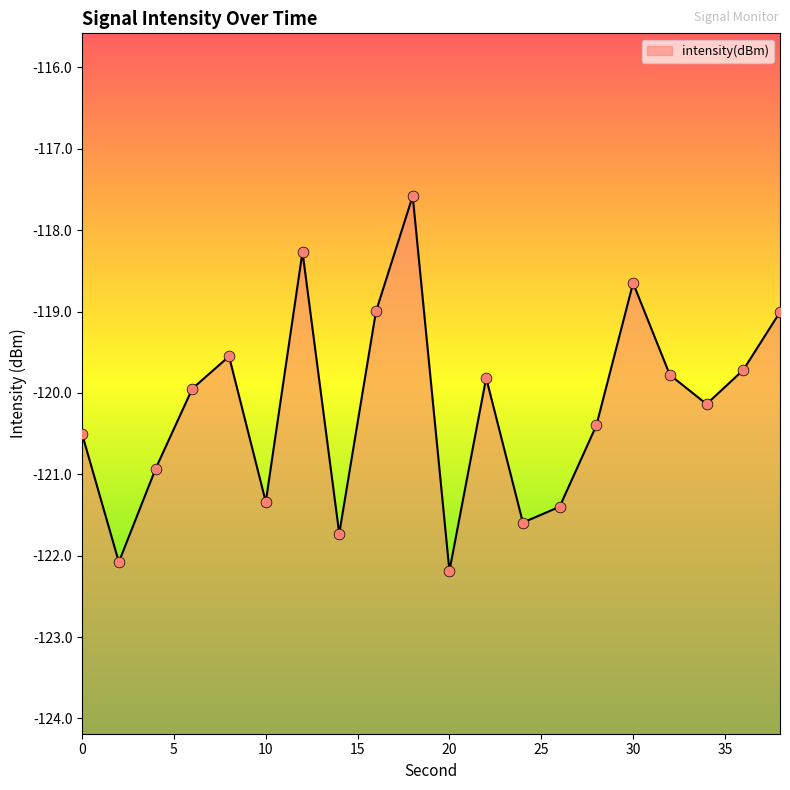

What is the change in value from 2 to 30?

+3.4